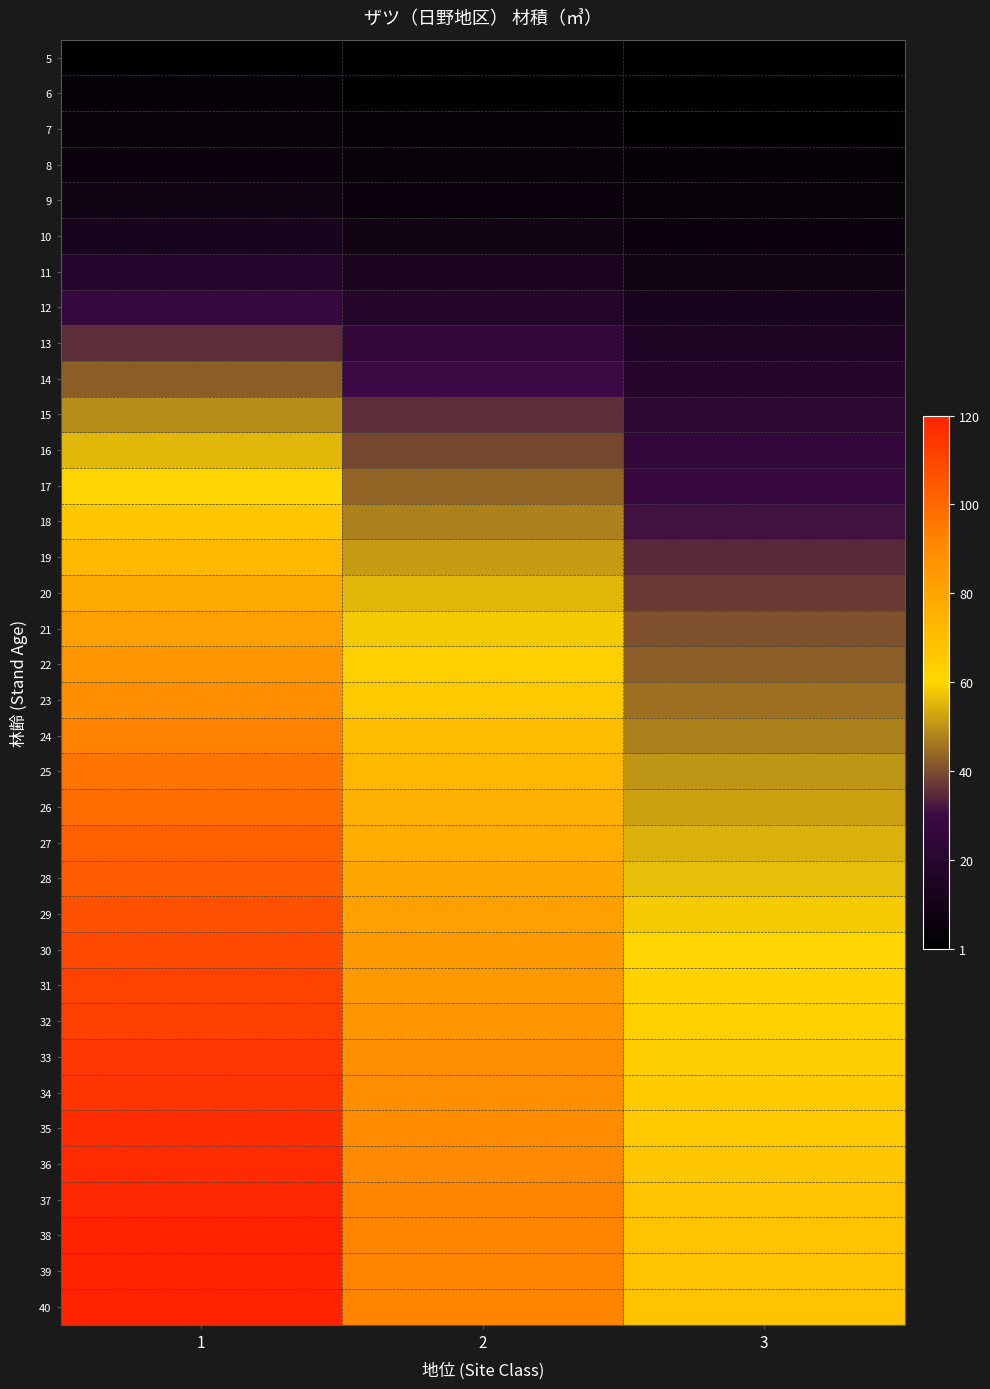

Rank the series by their maximum value, from lowest to highest.

5, 6, 7, 8, 9, 10, 11, 12, 13, 14, 15, 16, 17, 18, 19, 20, 21, 22, 23, 24, 25, 26, 27, 28, 29, 30, 31, 32, 33, 34, 35, 36, 37, 38, 39, 40